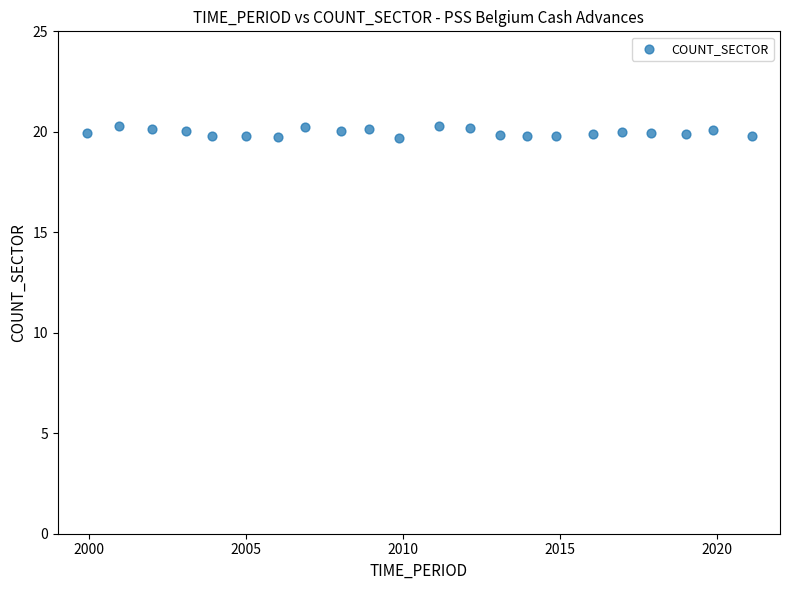

What is the range of X values (max minus min)?

21.2